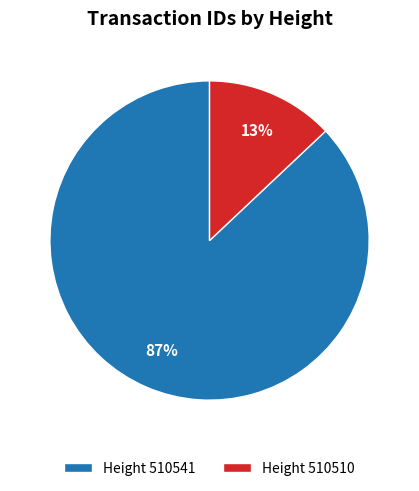

Between Height 510510 and Height 510541, which is larger?

Height 510541